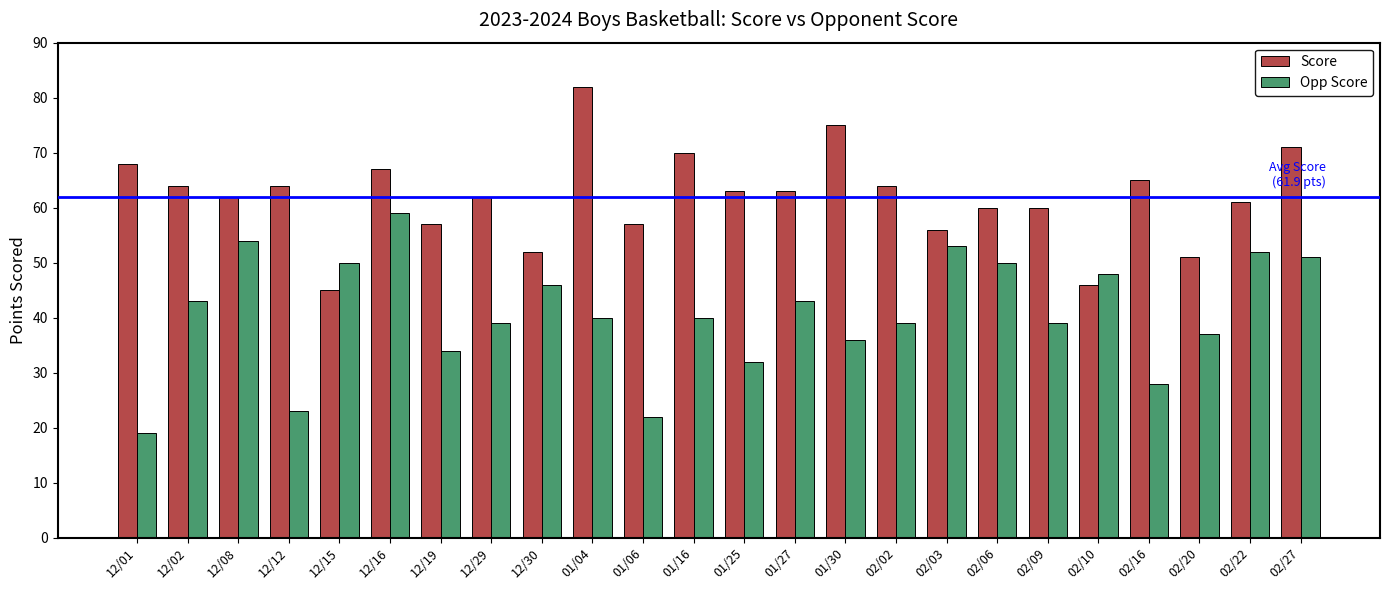

What is the average value of the Score series?

62